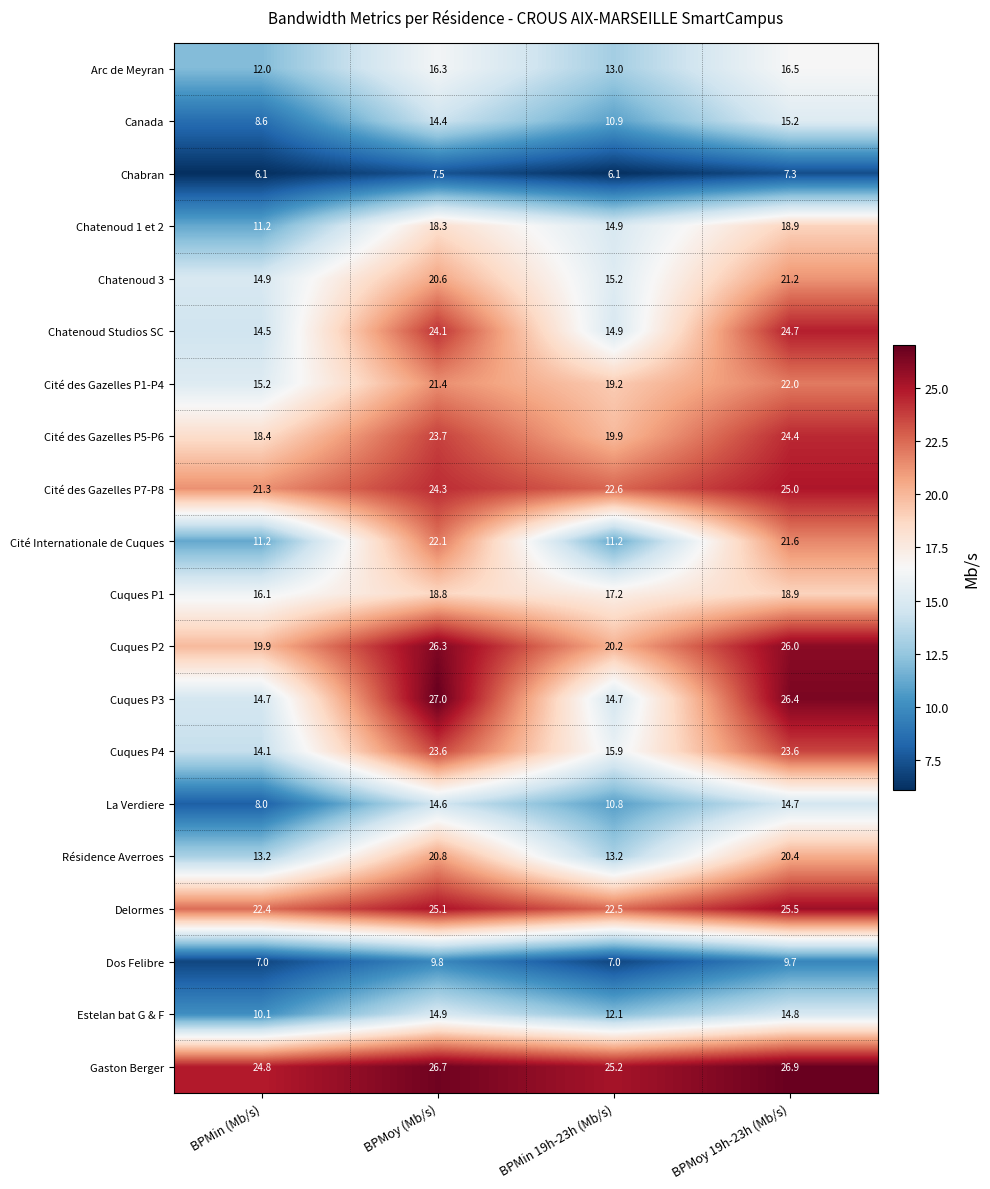

The Cité des Gazelles P7-P8 series shows 6.9 at BPMin (Mb/s). True or false?

False